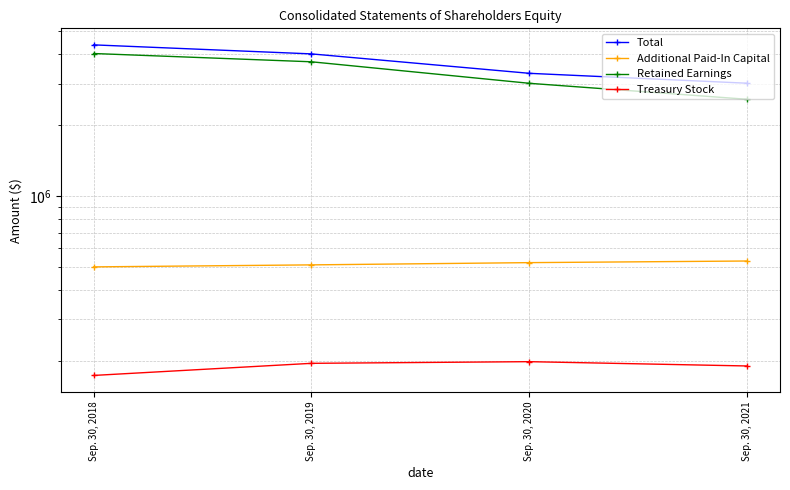

What value does the Treasury Stock series have at Sep. 30, 2019, to the nearest 10?

194960